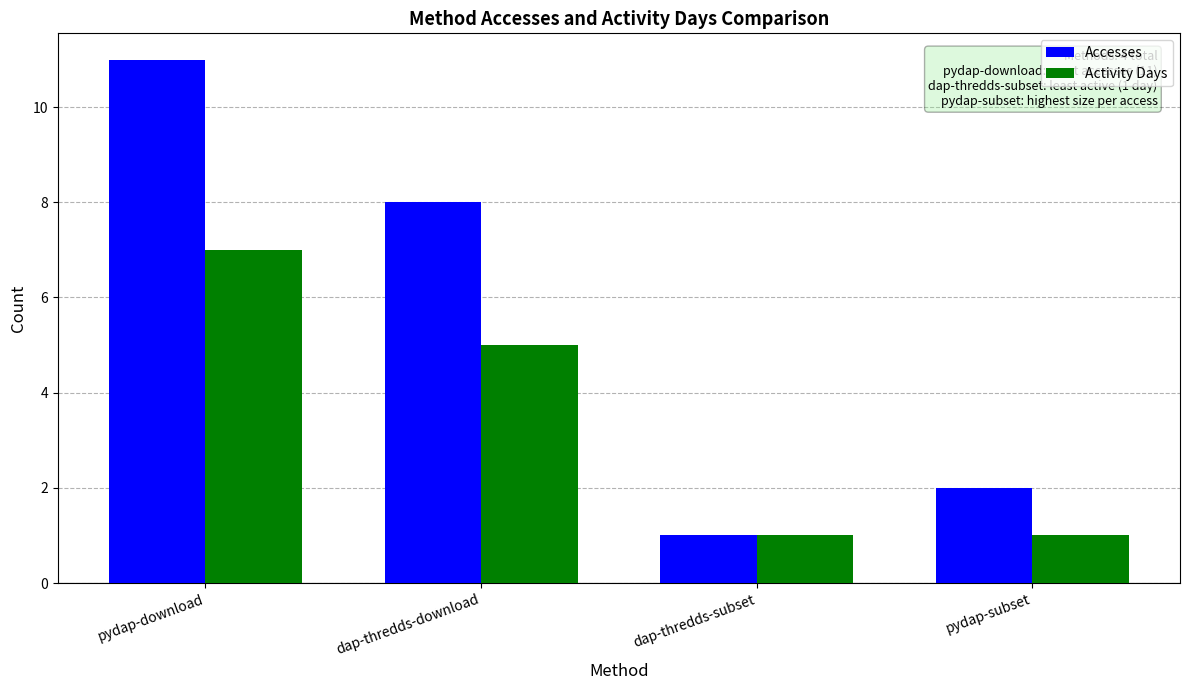

What is the highest value of the Accesses series?

11